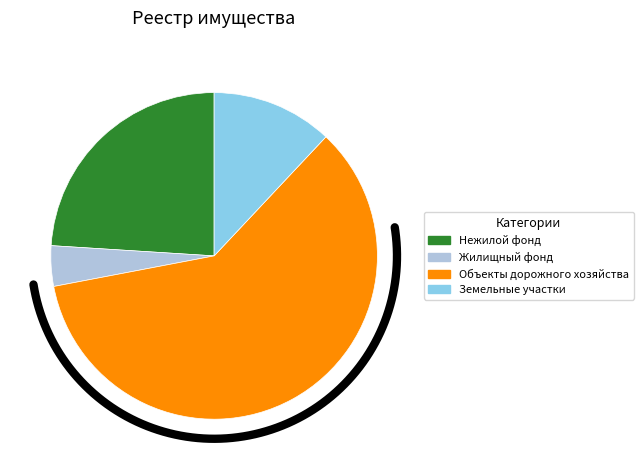

To the nearest percent, what portion does Нежилой фонд represent?

24%